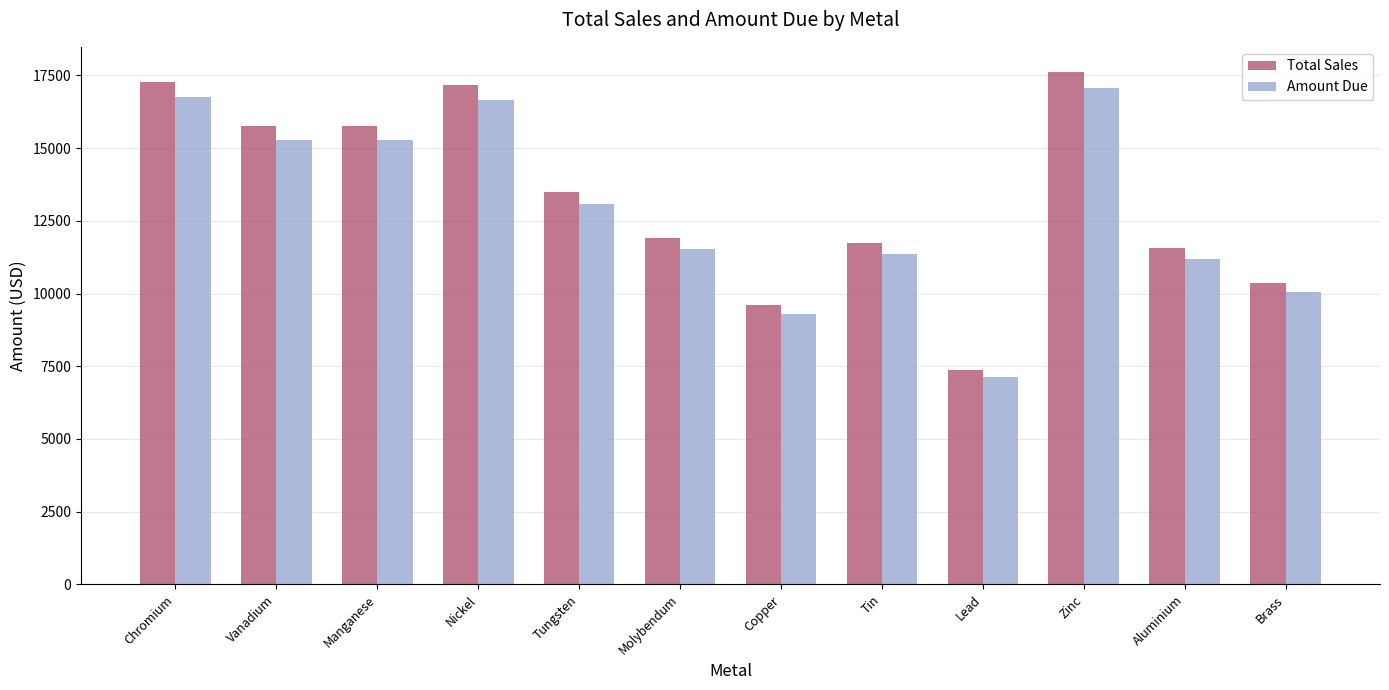

At Zinc, list the series in order from largest to smallest.

Total Sales, Amount Due